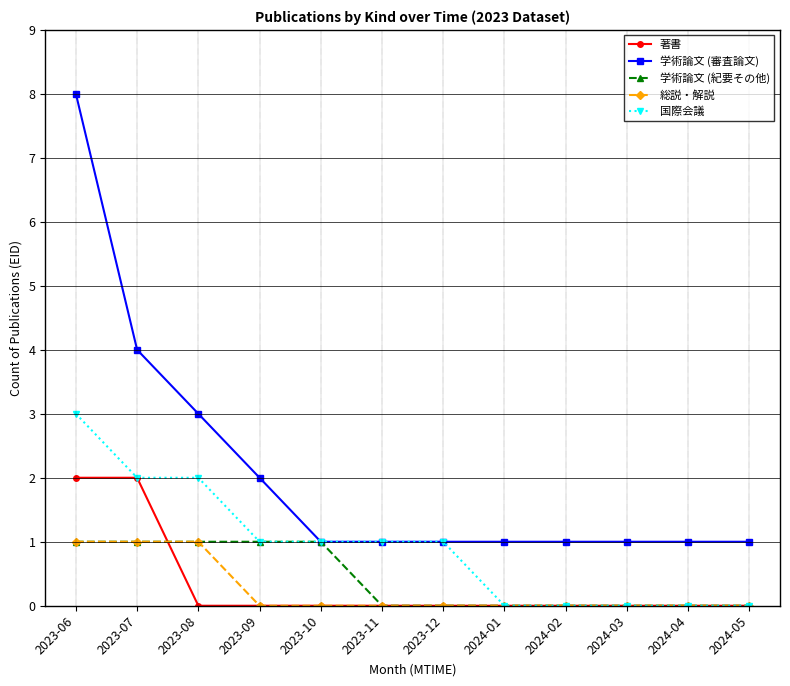

Which series has the largest range (max minus min)?

学術論文 (審査論文)